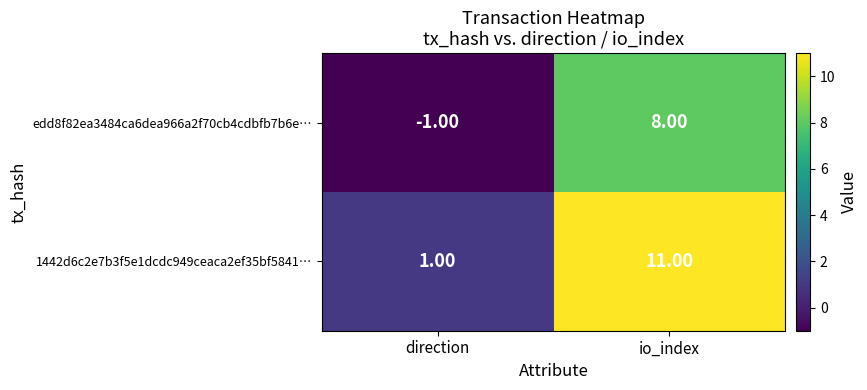

How many values in the 1442d6c2e7b3f5e1dcdc949ceaca2ef35bf5841… series are below 11?

1